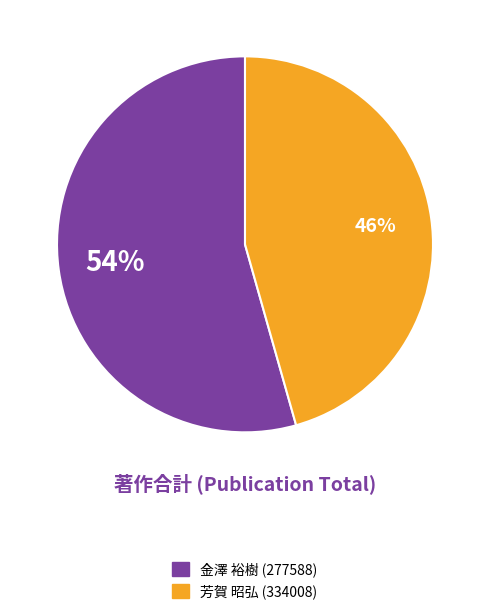

To the nearest percent, what is the combined percentage of 芳賀 昭弘 (334008) and 金澤 裕樹 (277588)?

100%